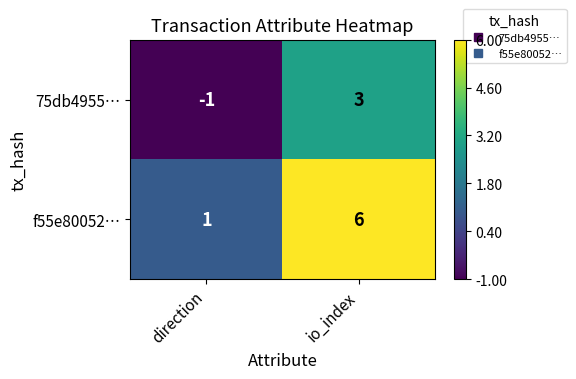

True or false: f55e80052… has a value of 6 at io_index.

True